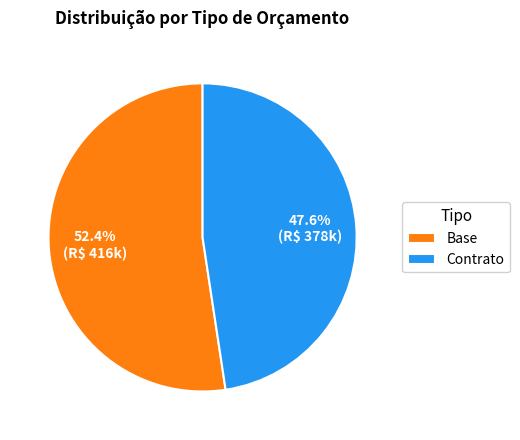

Is the sum of Base and Contrato greater than half?

Yes